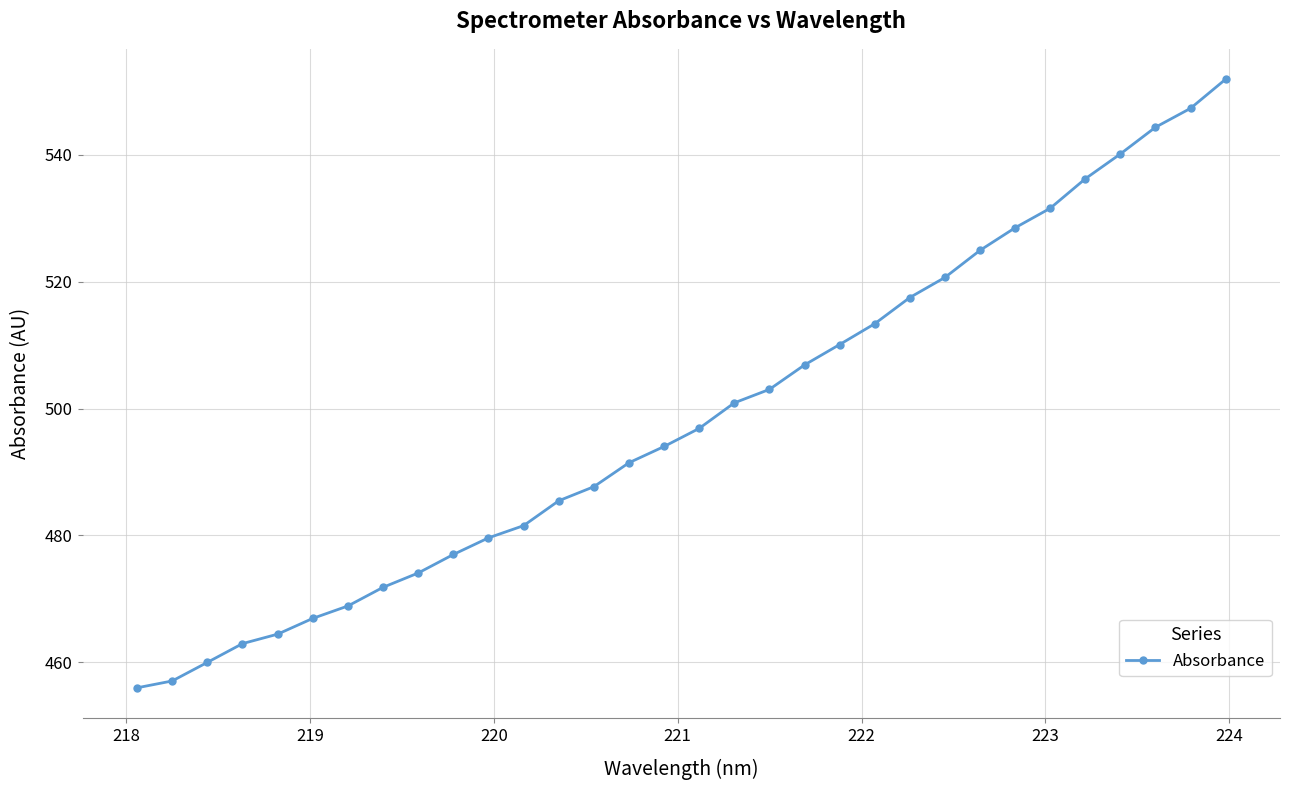

What is the average value?

498.5